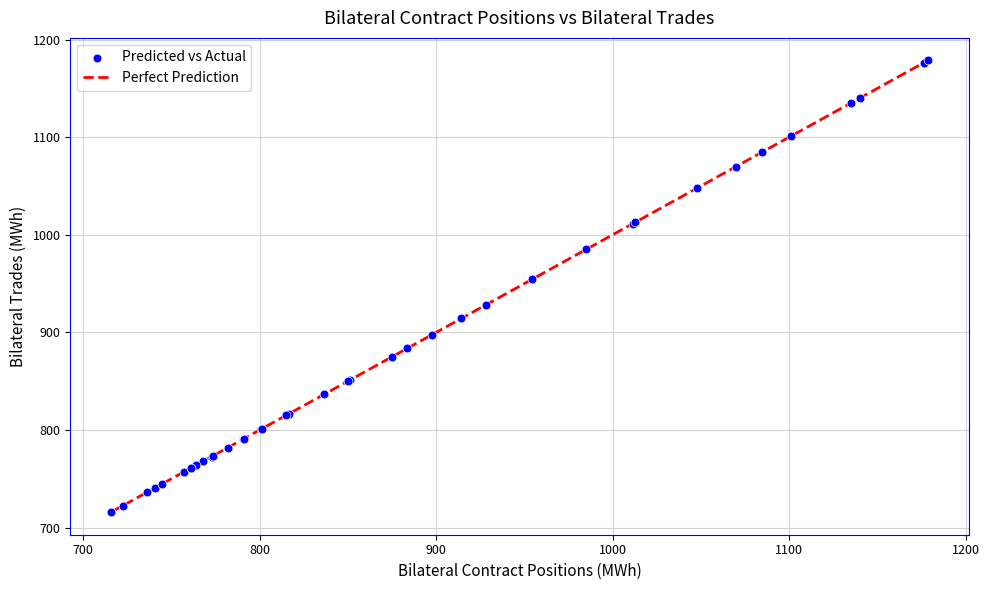

What Y value in the scatter plot is closest to 947?

954.4